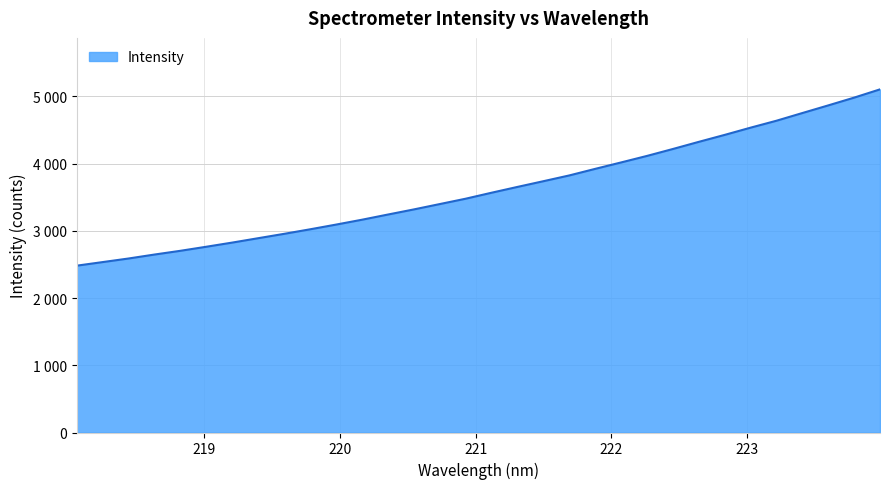

Does the chart display data point markers on the line(s)?

No